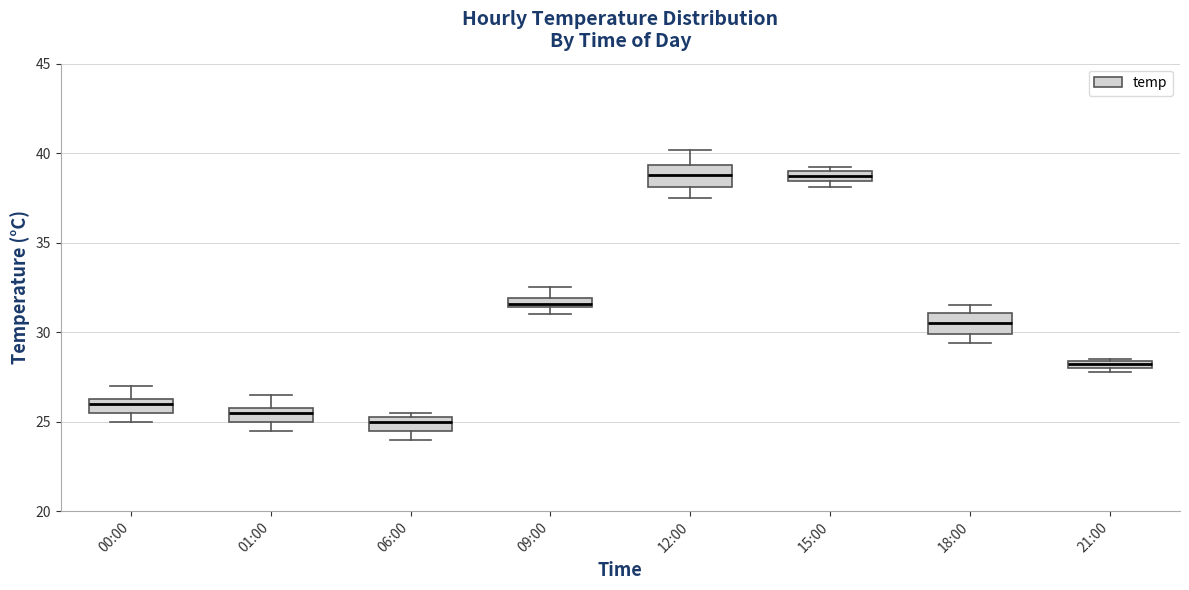

Where does the median line of the box for 01:00 sit on the y-axis? The values are not printed on the chart, so give them approximately, as read against the axis.

25.5